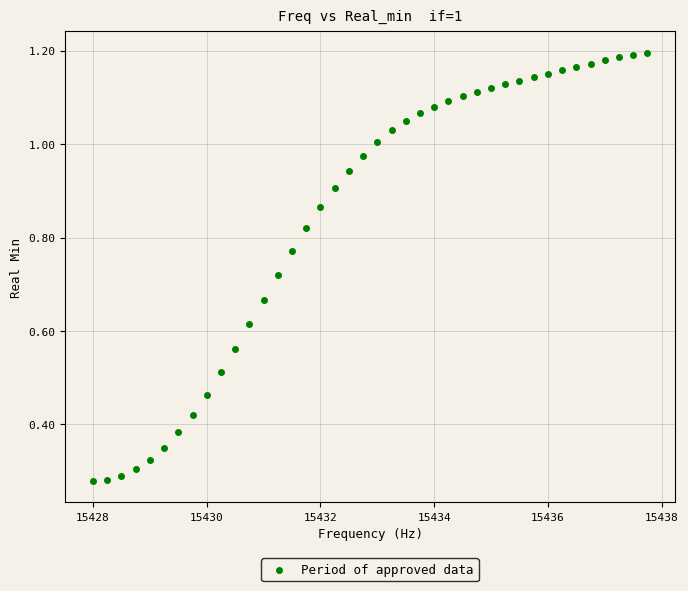

What is the range of X values (max minus min)?

9.8